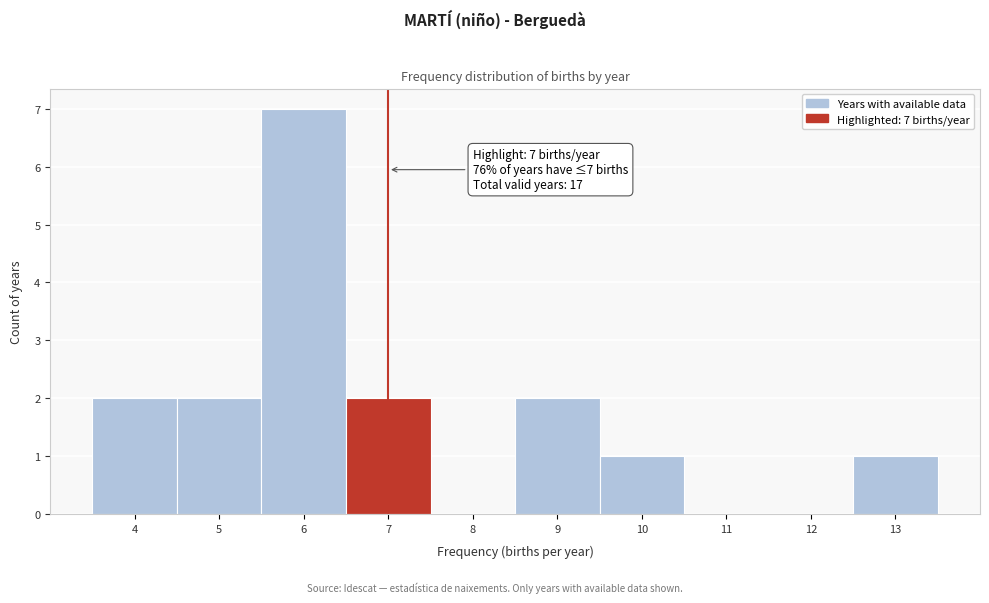

Which range on the x-axis has the tallest bar?

5.5 to 6.5